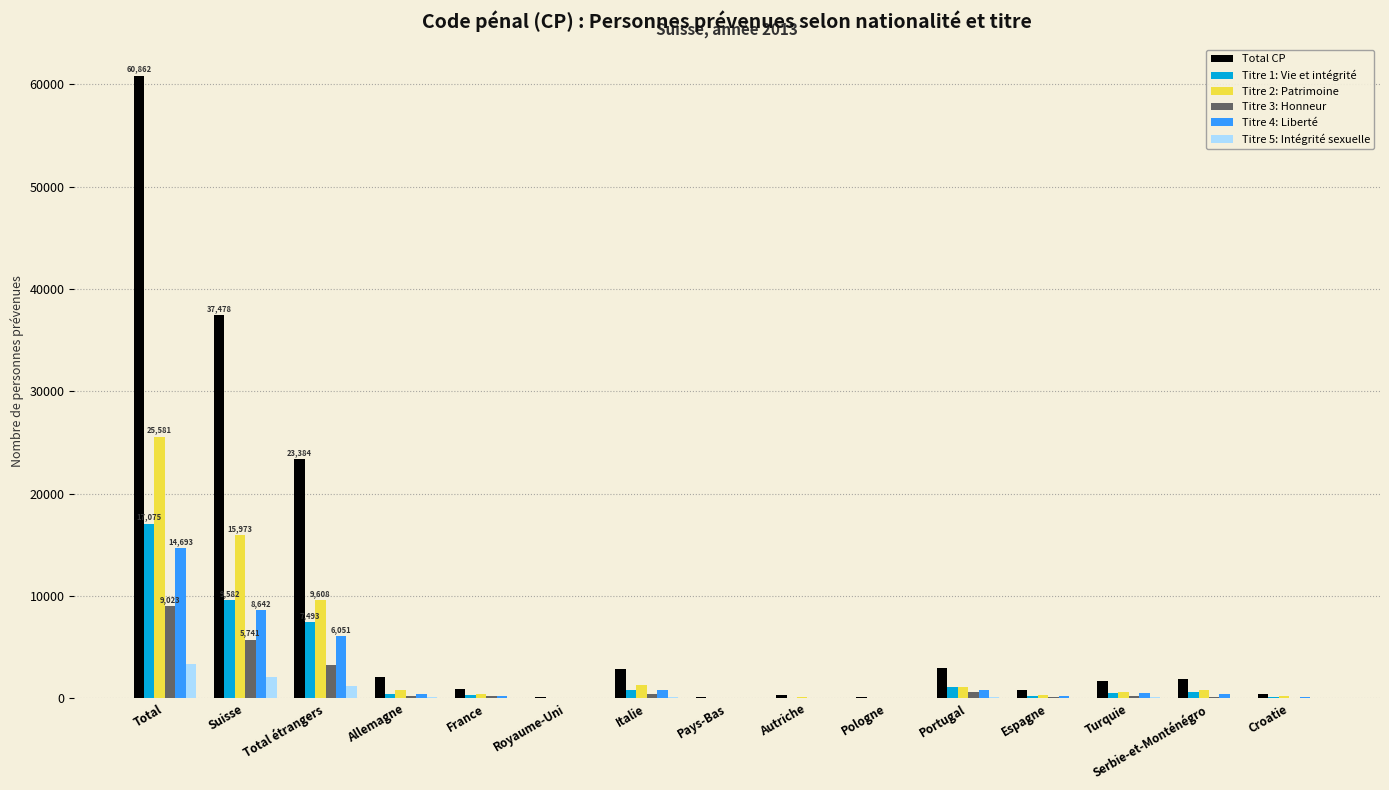

At which category is the sum across all series the highest?

Total